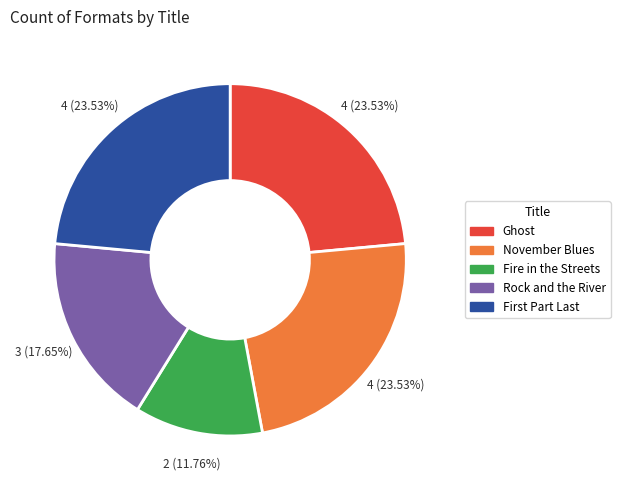

Which slice is the smallest?

Fire in the Streets